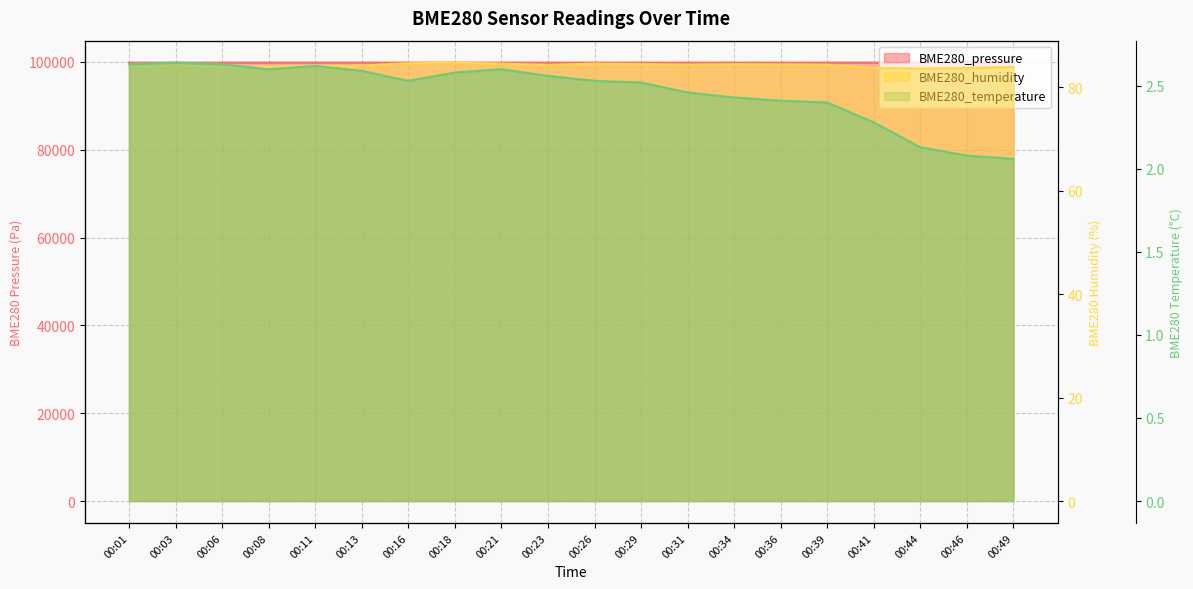

Which category has the highest value in the BME280_pressure series?

00:13